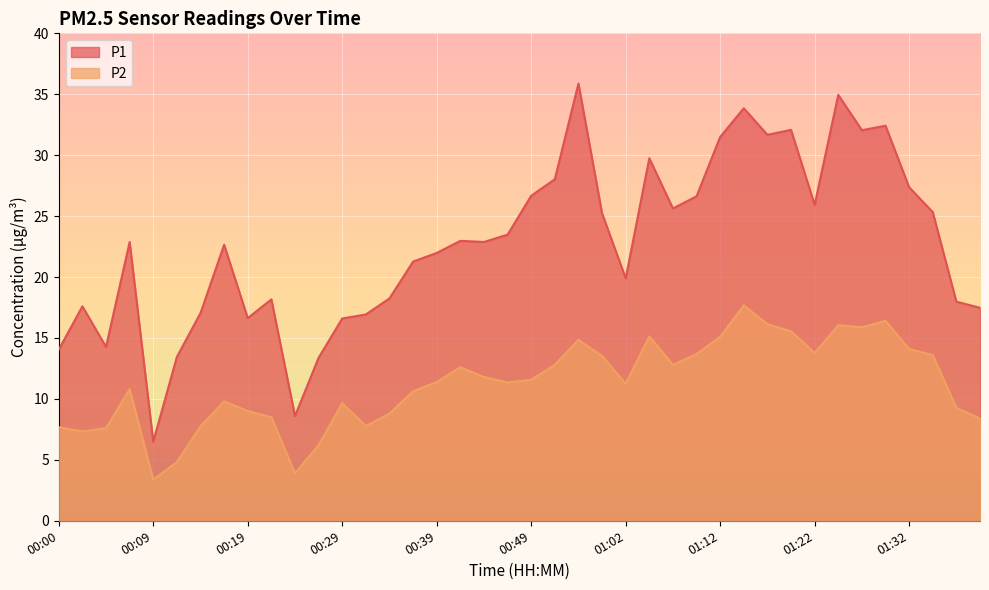

At which label does P1 reach its peak?

00:57